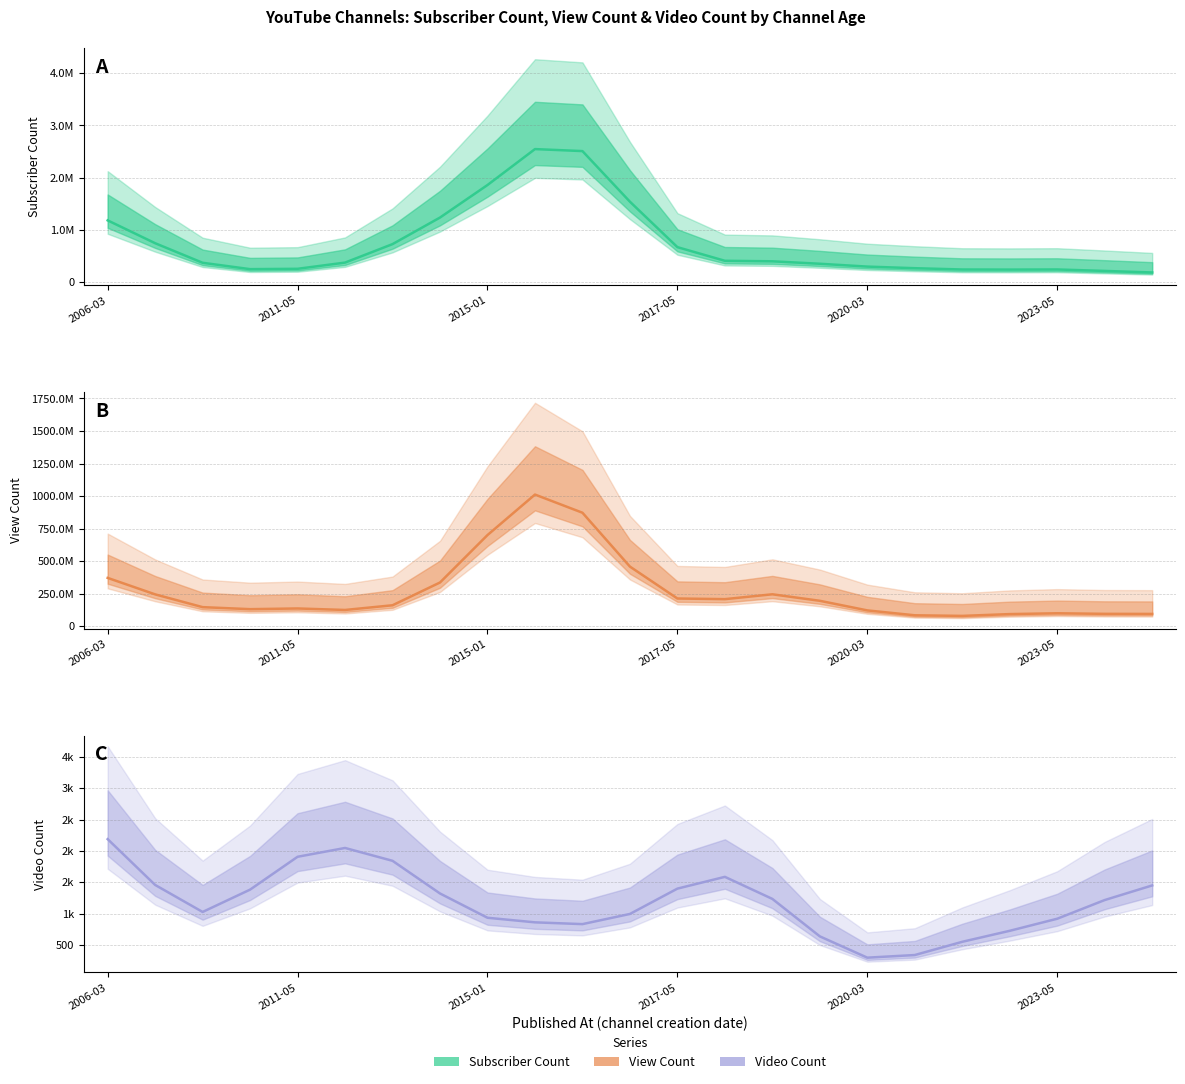

What are all the series names shown in the legend?

Subscriber Count, View Count, Video Count